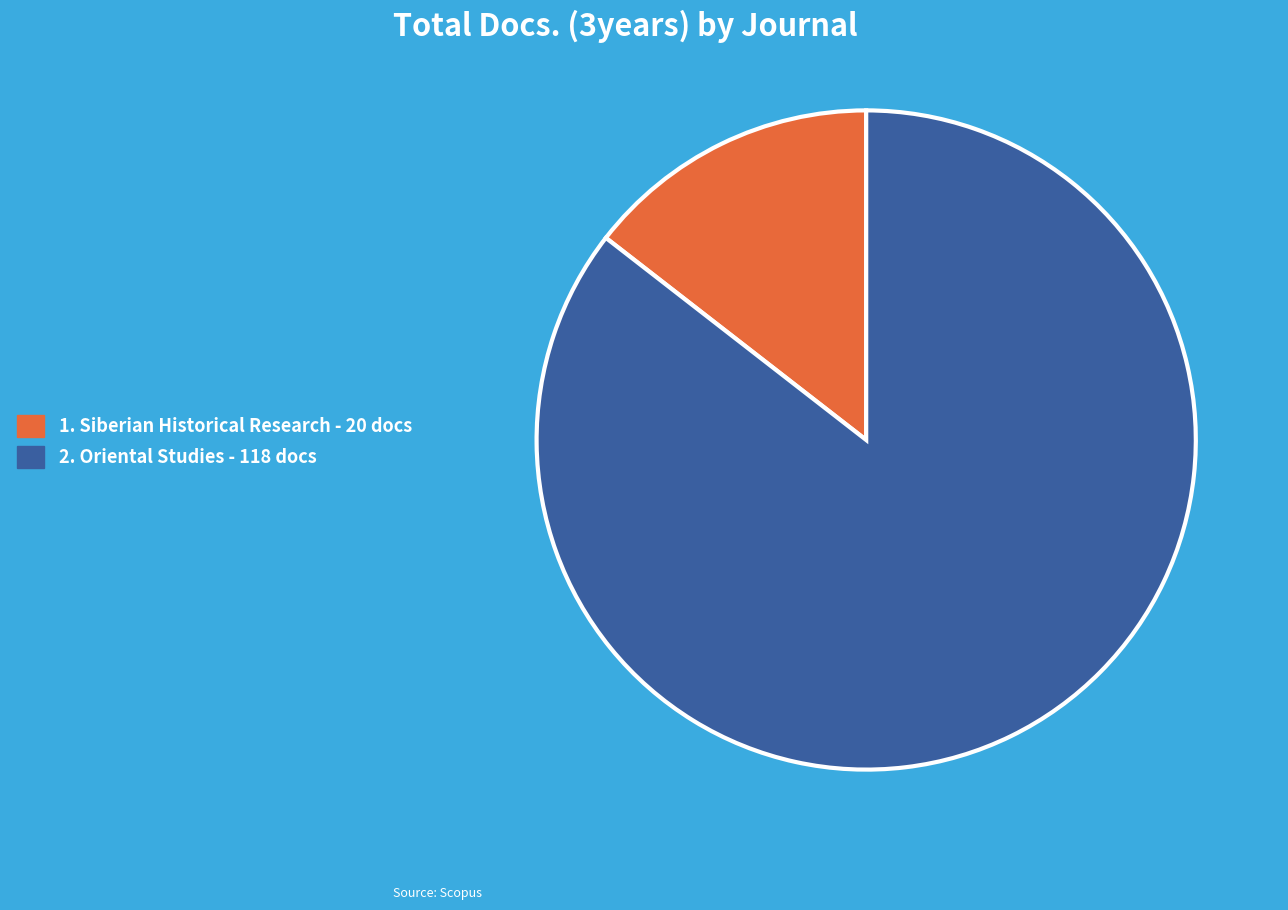

Is there a majority slice in this chart?

Yes